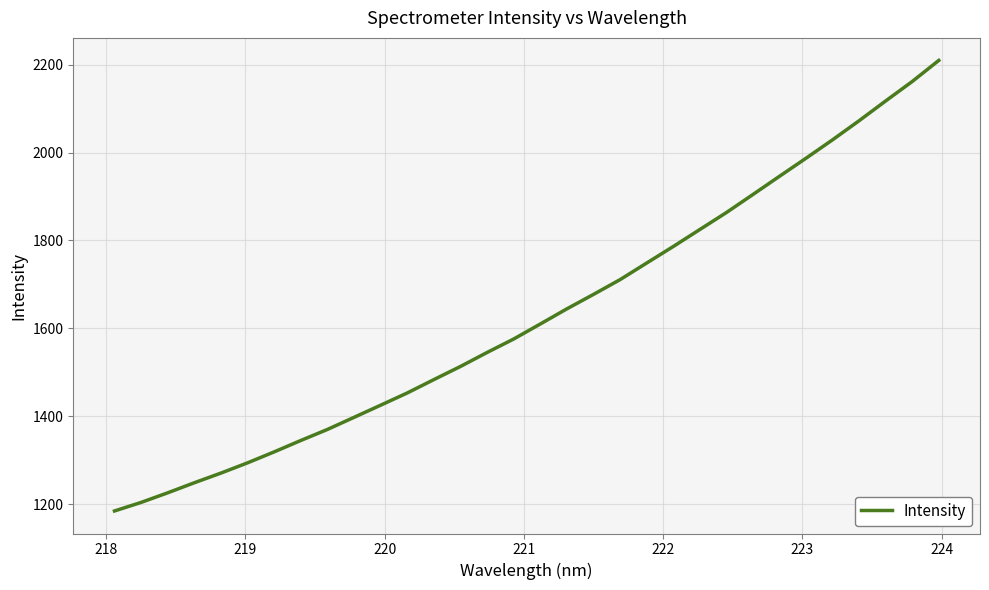

How many values exceed 1609?

16